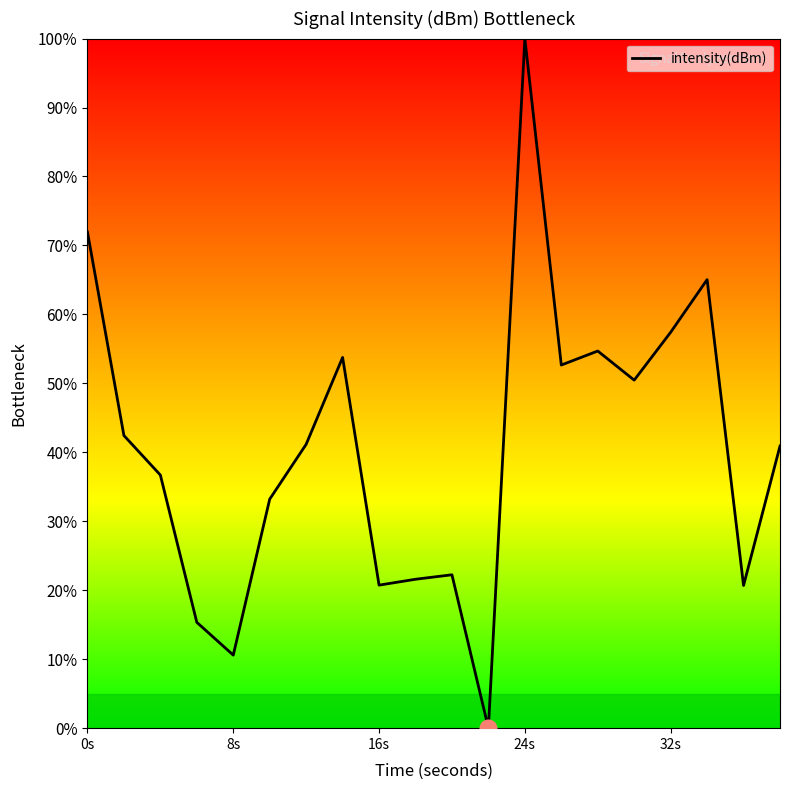

What is the greatest value displayed?

100.0